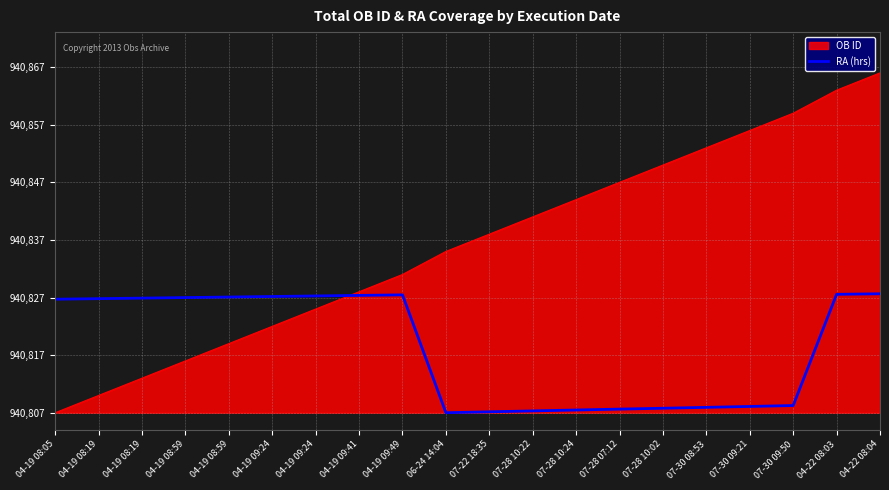

What are all the series names shown in the legend?

OB ID, RA (hrs)